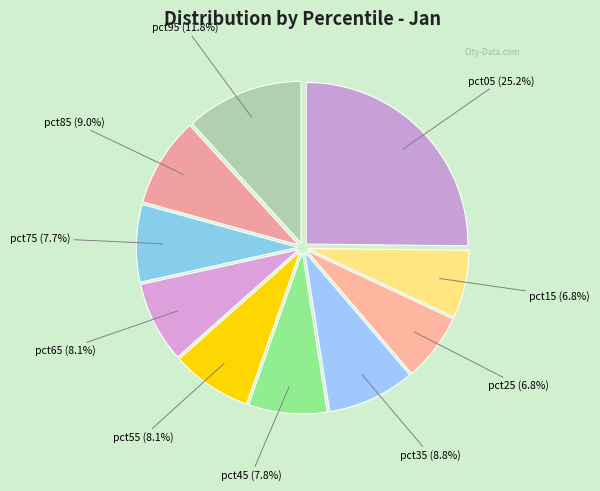

How many slices are in this pie chart?

10